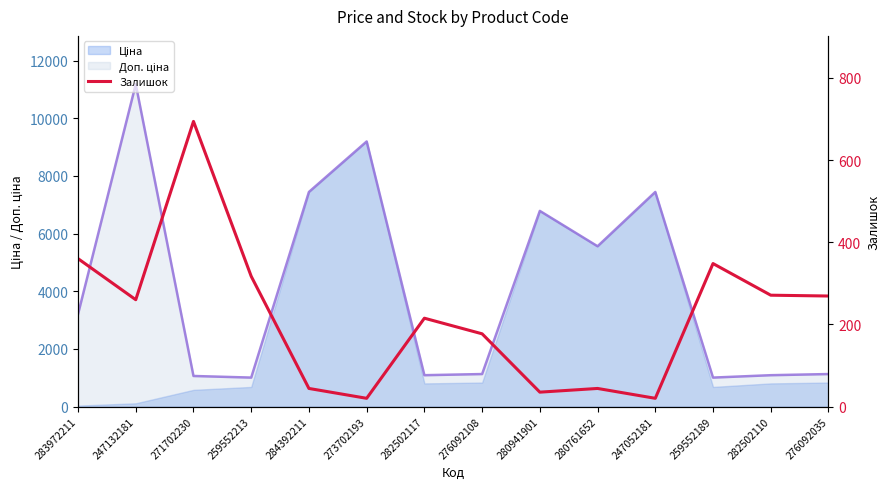

What is the smallest value displayed?

20